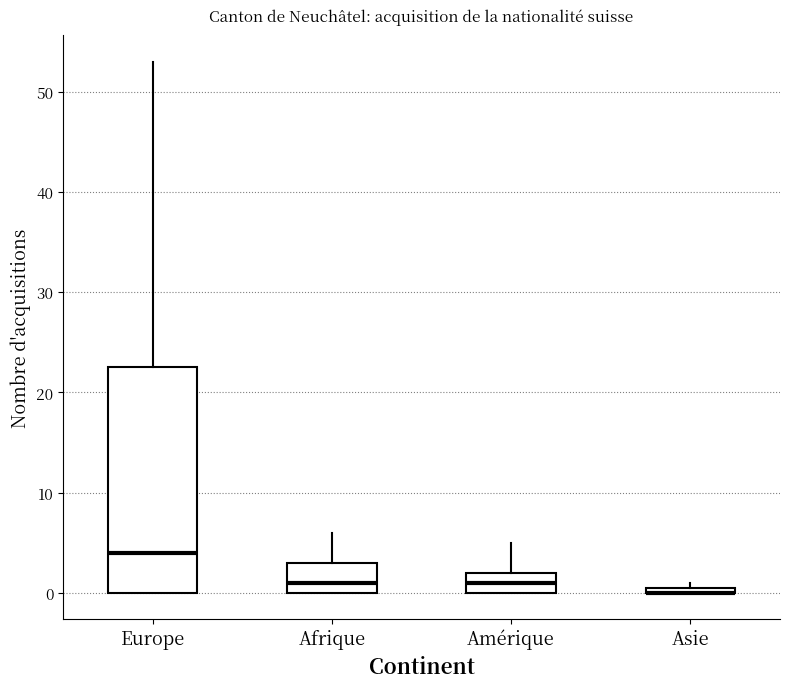

Comparing the boxes themselves (not the whiskers), which one is the tallest?

Europe